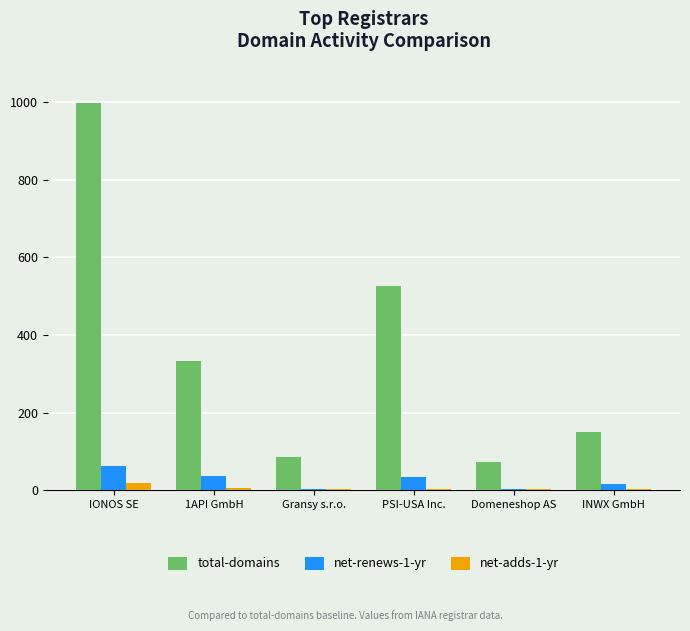

Is the value of net-adds-1-yr at IONOS SE greater than the value of total-domains at PSI-USA Inc.?

No